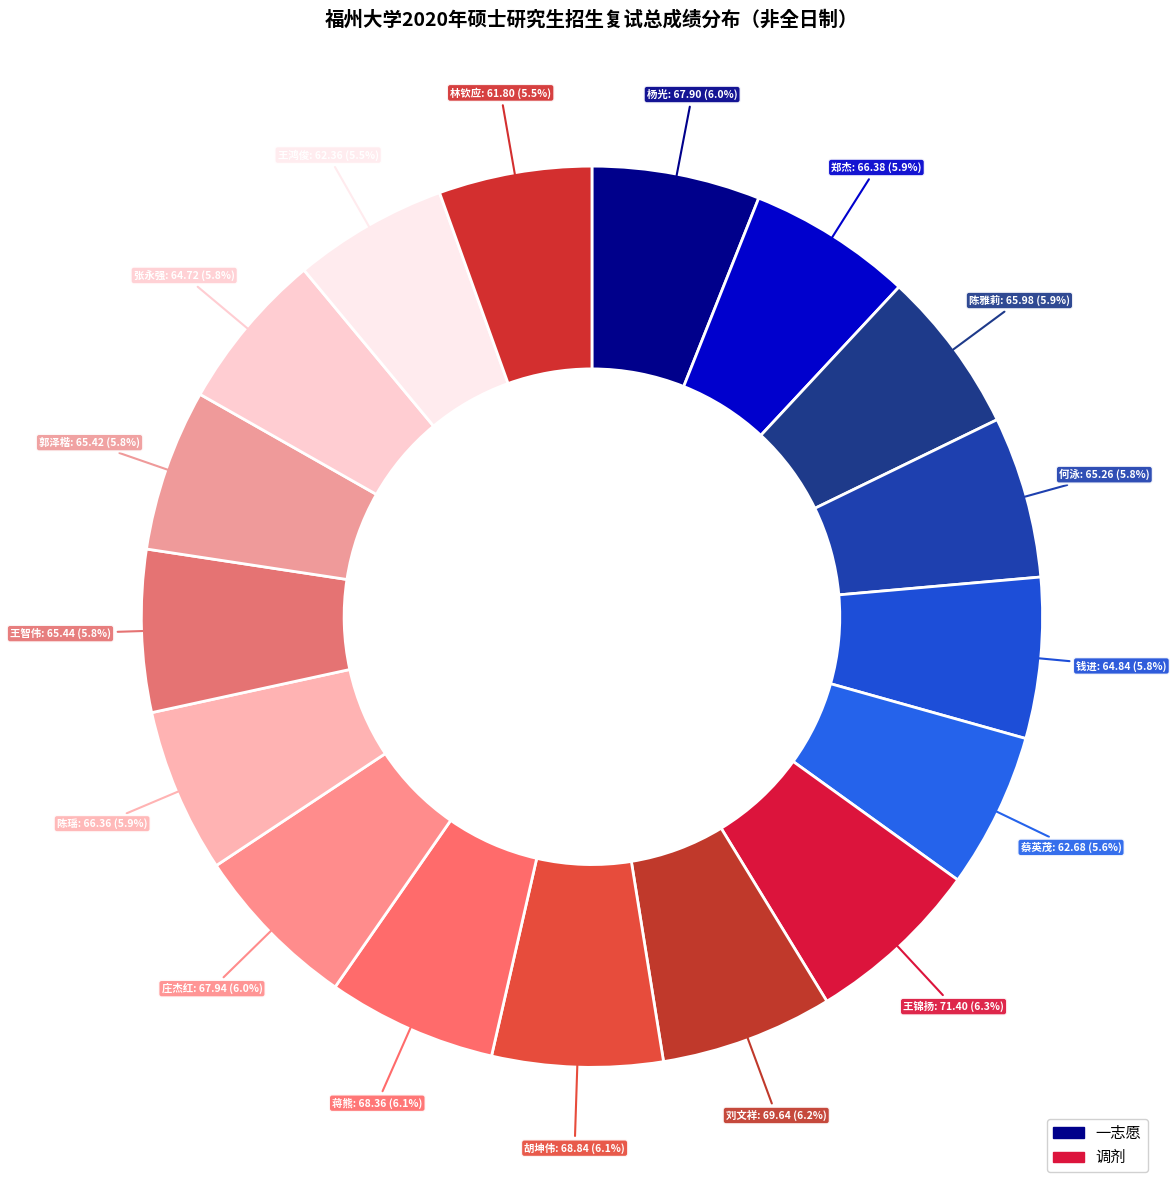

To the nearest percent, what is the difference between the largest and smallest slice percentages?

1%